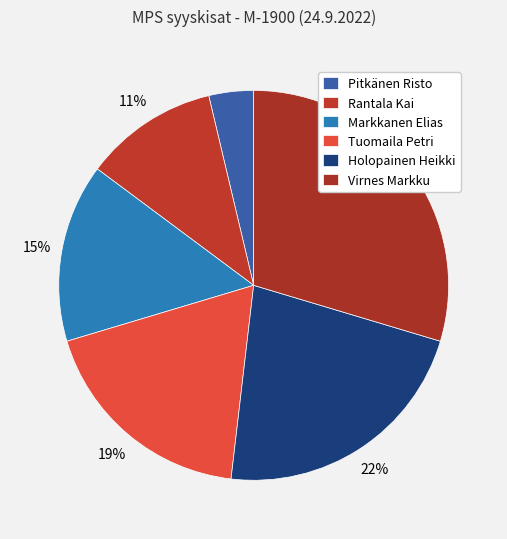

Rank the categories by value from lowest to highest.

Pitkänen Risto, Rantala Kai, Markkanen Elias, Tuomaila Petri, Holopainen Heikki, Virnes Markku